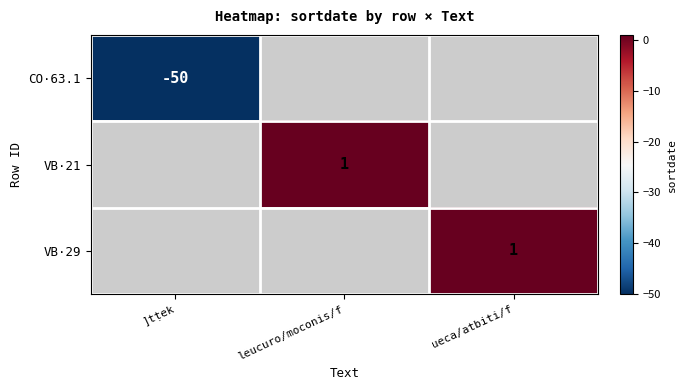

True or false: VB·21 has a value of 1 at leucuro/moconis/f.

True